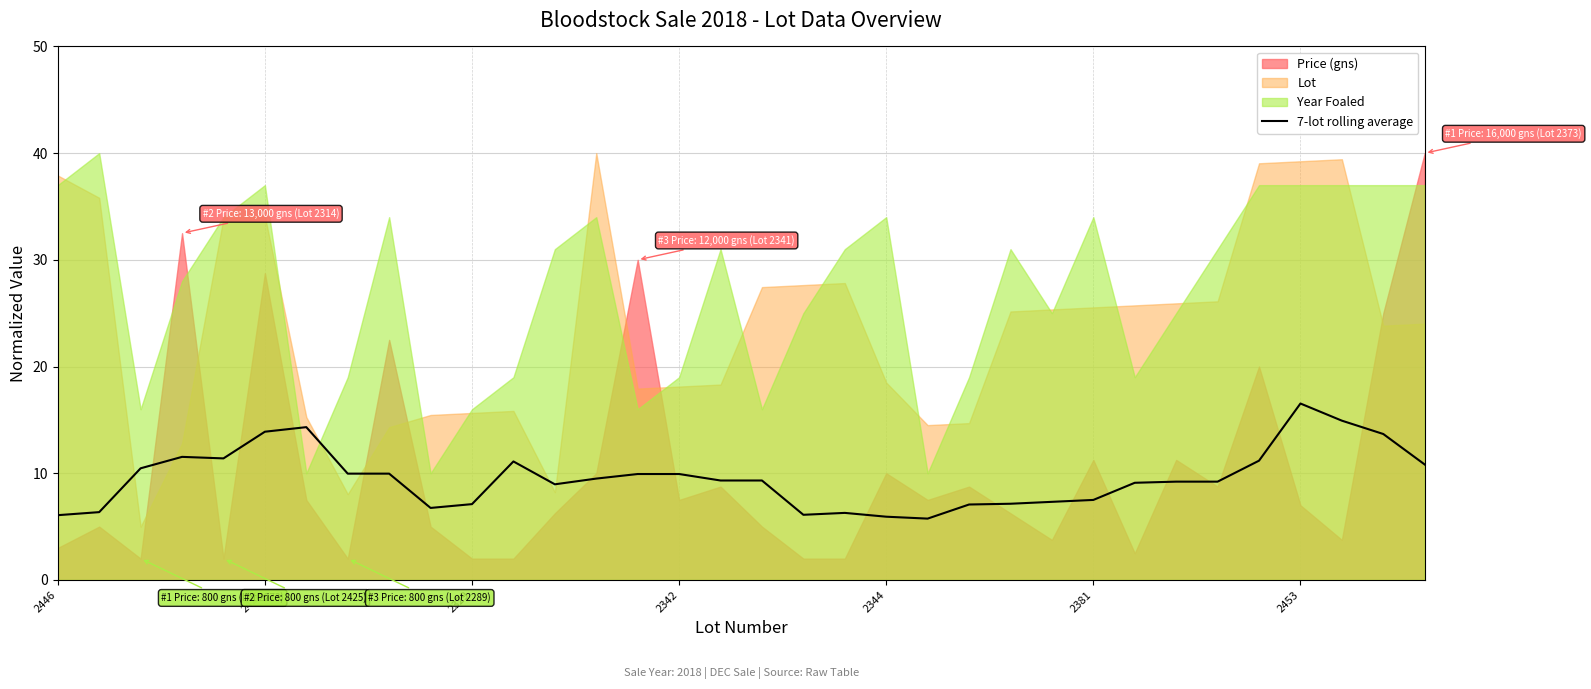

How many lines are shown in the chart?

1